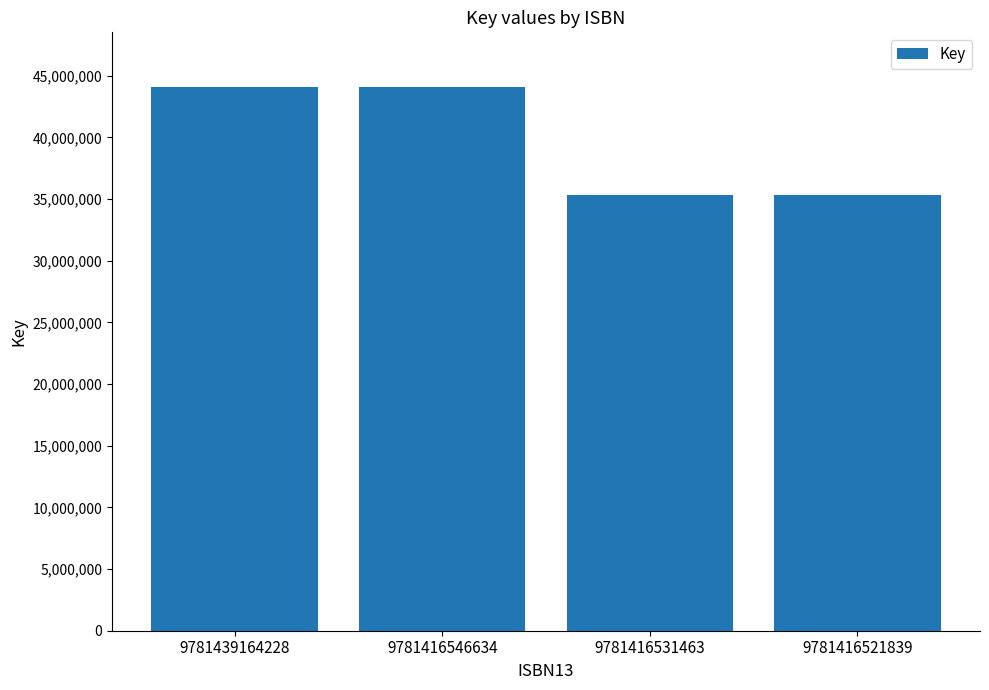

What is the difference between the maximum and minimum values?

8739864